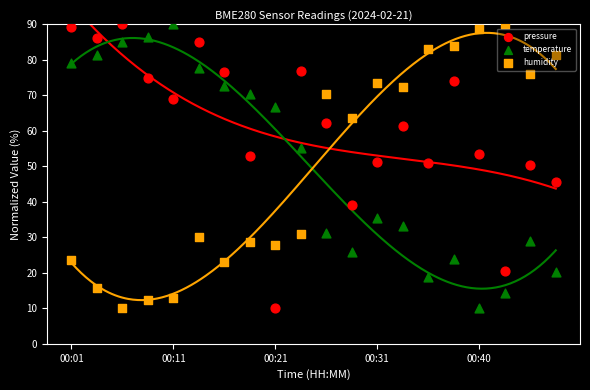

Is the value of pressure at 00:40 greater than the value of humidity at 7?

Yes